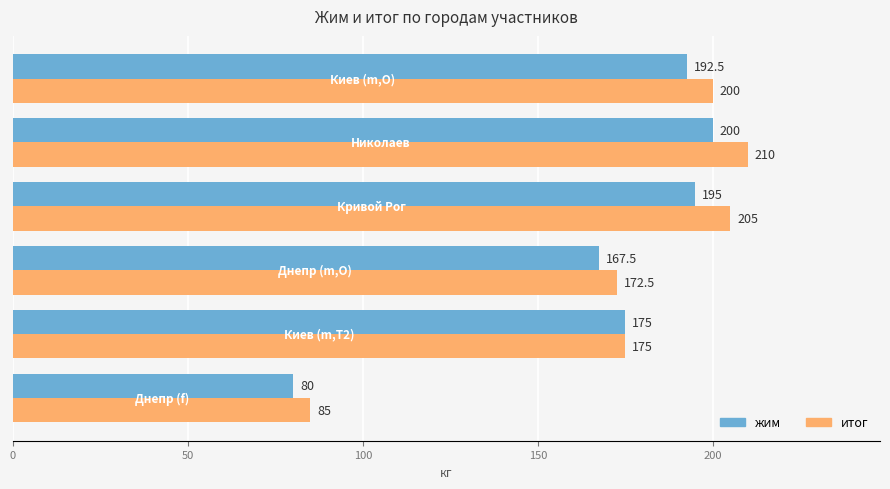

List the series in order of their overall mean, highest first.

итог, жим